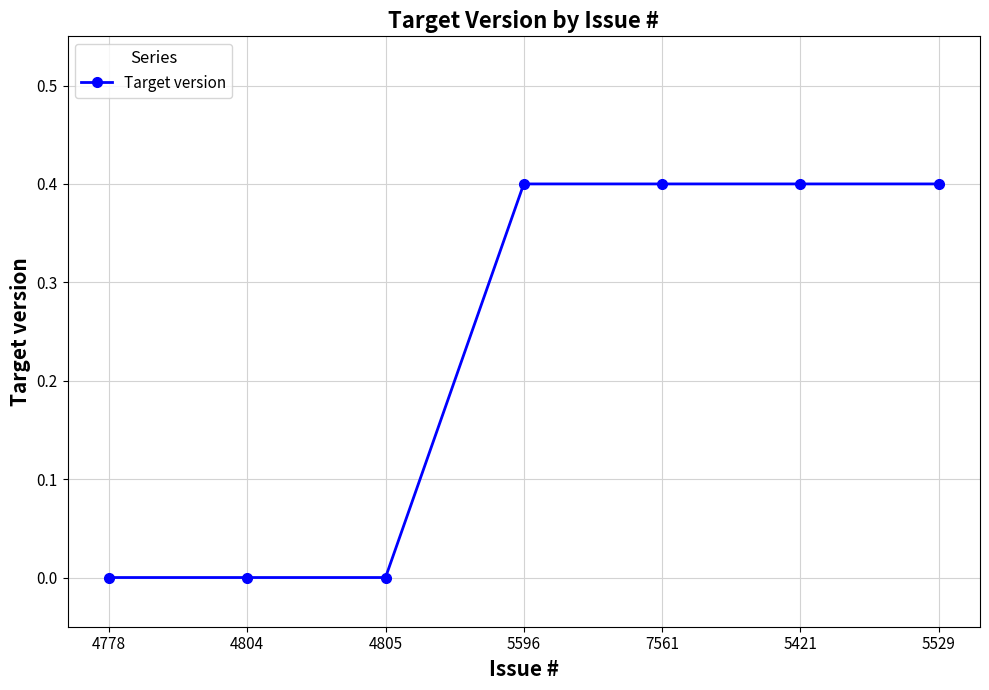

The chart shows a value of 0.4 at 5529. True or false?

True